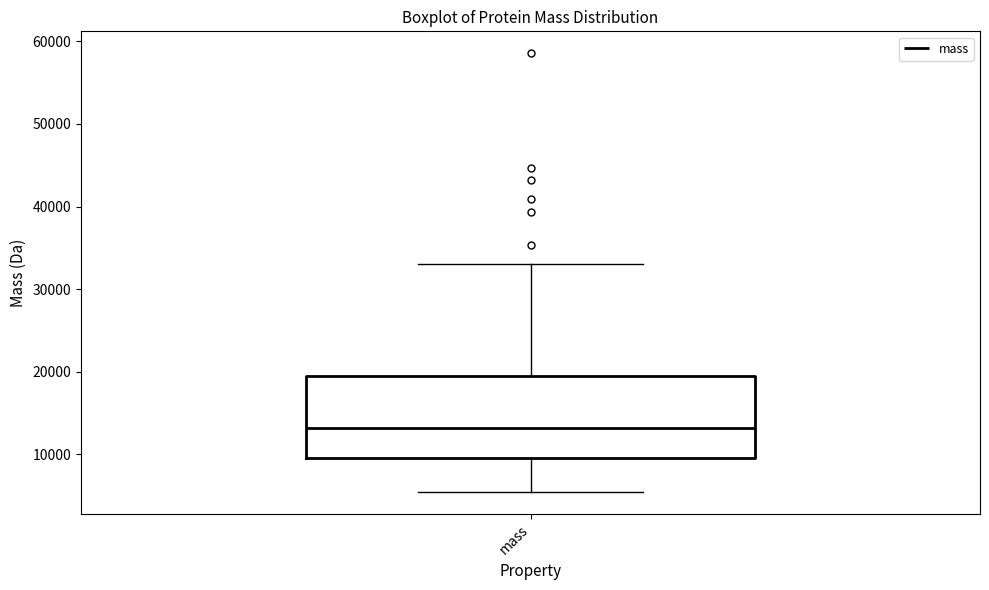

Where does the median line of the box for mass sit on the y-axis? The values are not printed on the chart, so give them approximately, as read against the axis.

13000